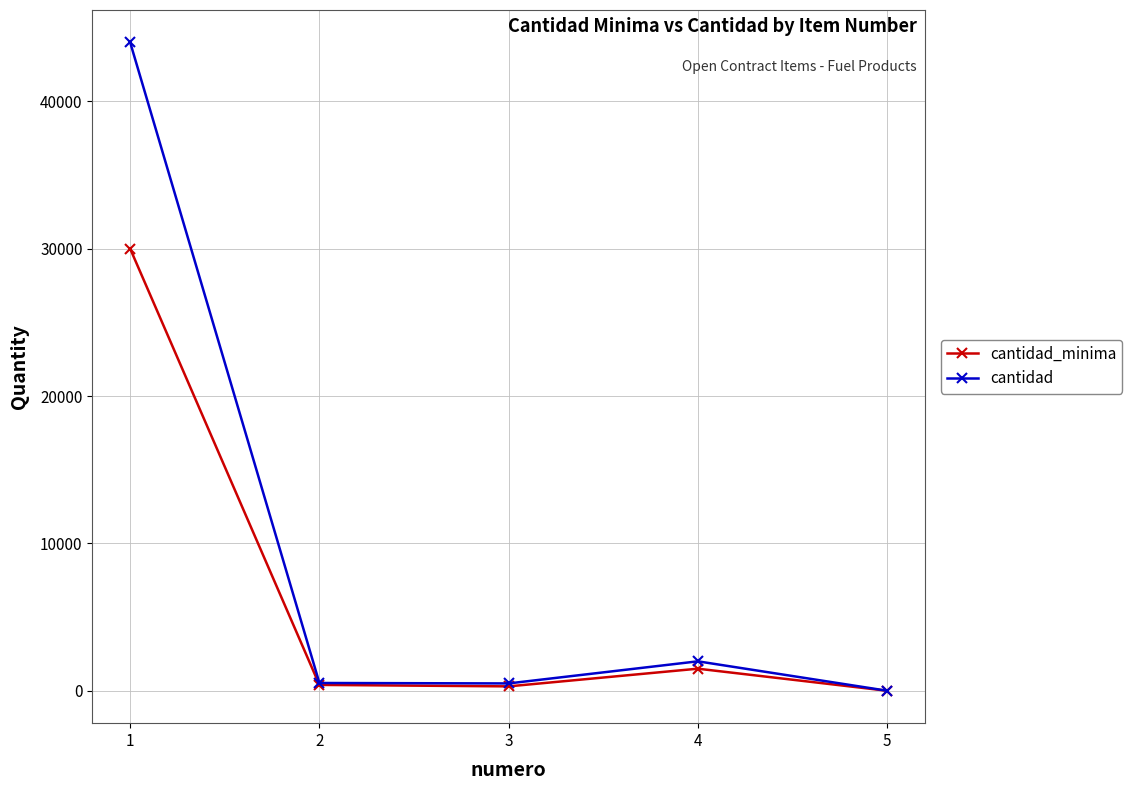

How many values in the cantidad_minima series are below 400?

2